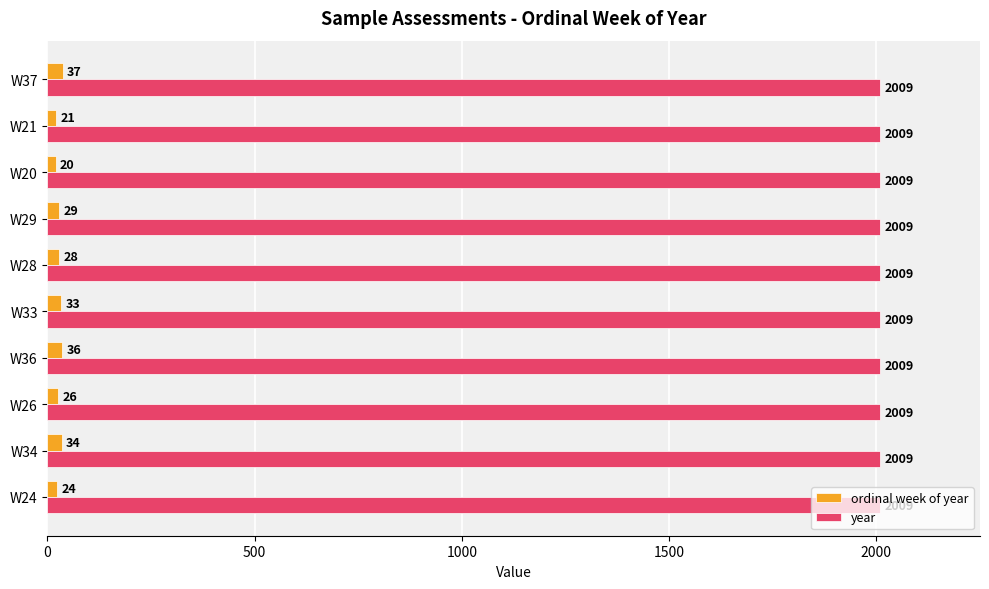

Rank the series by their average value, from lowest to highest.

ordinal week of year, year